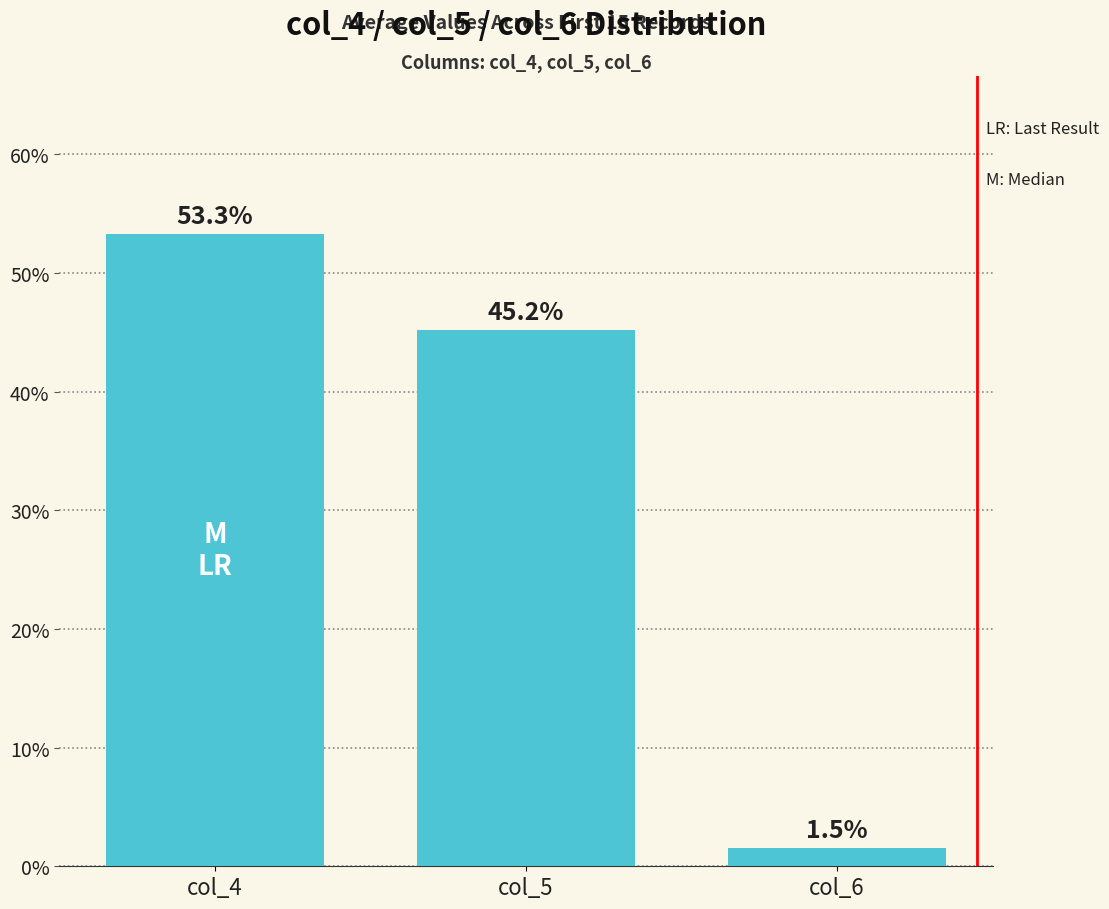

List the labels in order of value, smallest first.

col_6, col_5, col_4